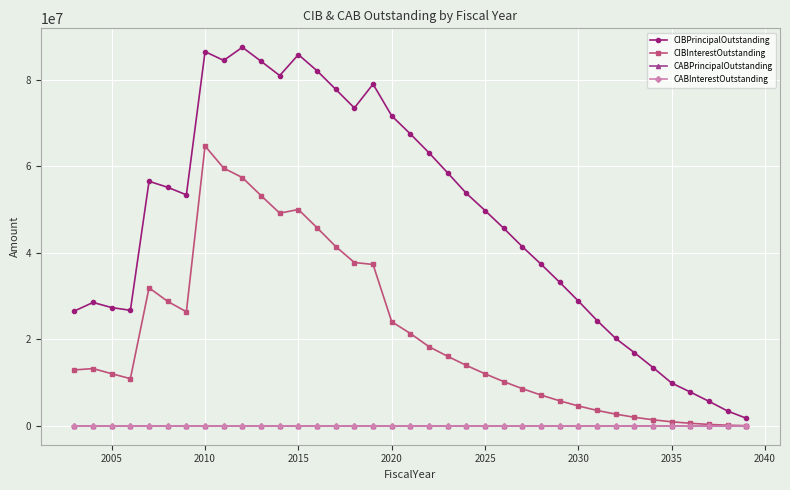

Reading right to left, what are all the values shown in this chart?

CIBPrincipalOutstanding: 1735000.0	3405000.0	5645000.0	7800000.0	9875000.0	13465000.0	16910000.0	20200000.0	24350000.0	28850000.0	33185000.0	37375000.0	41410000.0	45685000.0	49790000.0	53760000.0	58485000.0	63130000.0	67495000.0	71685000.0	79030000.0	73510000.0	77825000.0	82110000.0	85850000.0	81000000.0	84315000.0	87550000.0	84505000.0	86535000.0	53415000.0	55160000.0	56550000.0	26710000.0	27340000.0	28530000.0	26545000.0
CIBInterestOutstanding: 34700.0	137500.0	316912.5	581100.0	926875.0	1382300.0	1973468.8	2693575.0	3557109.4	4583999.1	5773159.4	7107525.7	8580825.5	10220552.0	12021951.5	13967190.5	16056426.5	18285000.5	21345593.8	24072630.0	37312342.9	37765152.5	41465833.4	45806982.4	50017844.2	49179965.8	53235851.5	57404923.3	59589013.0	64713881.6	26376790.6	28760511.9	31924346.4	10900583.8	12044526.2	13234461.2	12920798.8
CABPrincipalOutstanding: 0.0	0.0	0.0	0.0	0.0	0.0	0.0	0.0	0.0	0.0	0.0	0.0	0.0	0.0	0.0	0.0	0.0	0.0	0.0	0.0	0.0	0.0	0.0	0.0	0.0	0.0	0.0	0.0	0.0	0.0	0.0	0.0	0.0	0.0	0.0	0.0	0.0
CABInterestOutstanding: 0.0	0.0	0.0	0.0	0.0	0.0	0.0	0.0	0.0	0.0	0.0	0.0	0.0	0.0	0.0	0.0	0.0	0.0	0.0	0.0	0.0	0.0	0.0	0.0	0.0	0.0	0.0	0.0	0.0	0.0	0.0	0.0	0.0	0.0	0.0	0.0	0.0